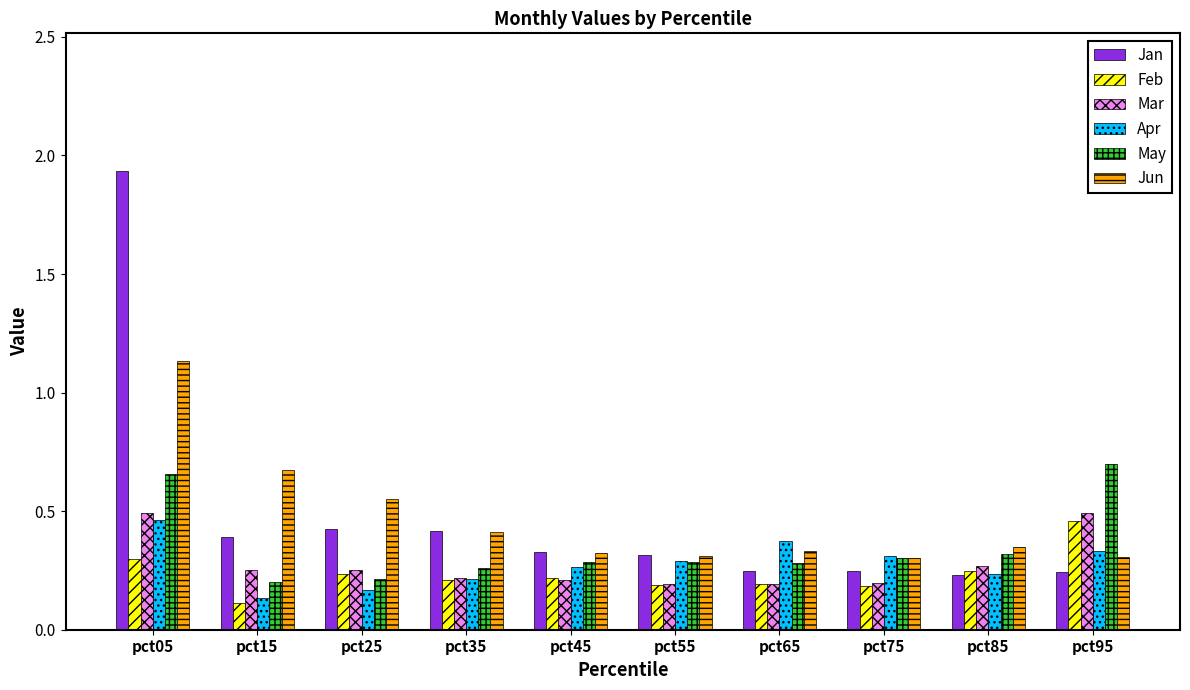

True or false: Apr has a value of 0.4 at pct55.

False